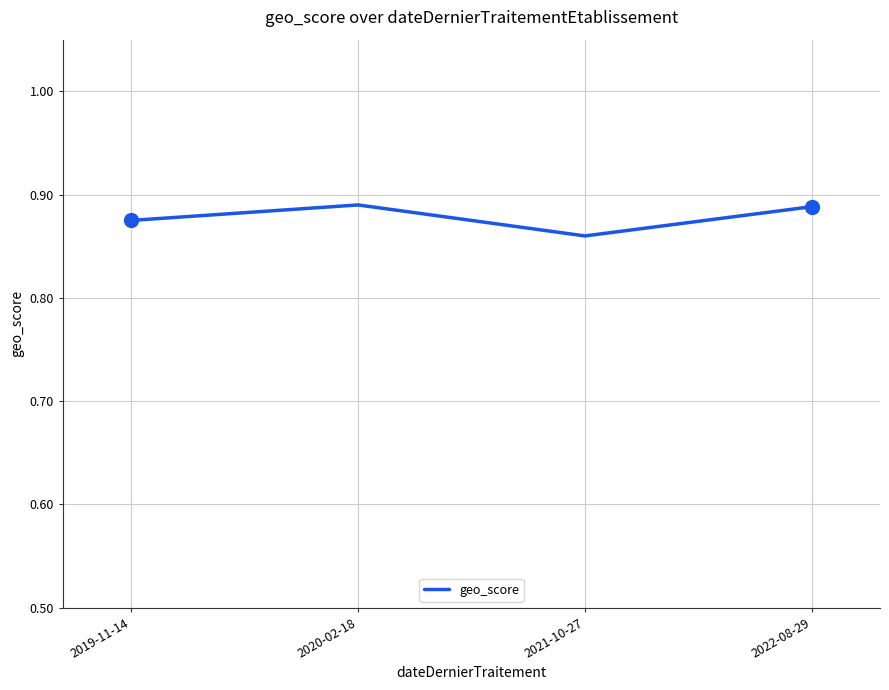

What position from the left is 2021-10-27?

3